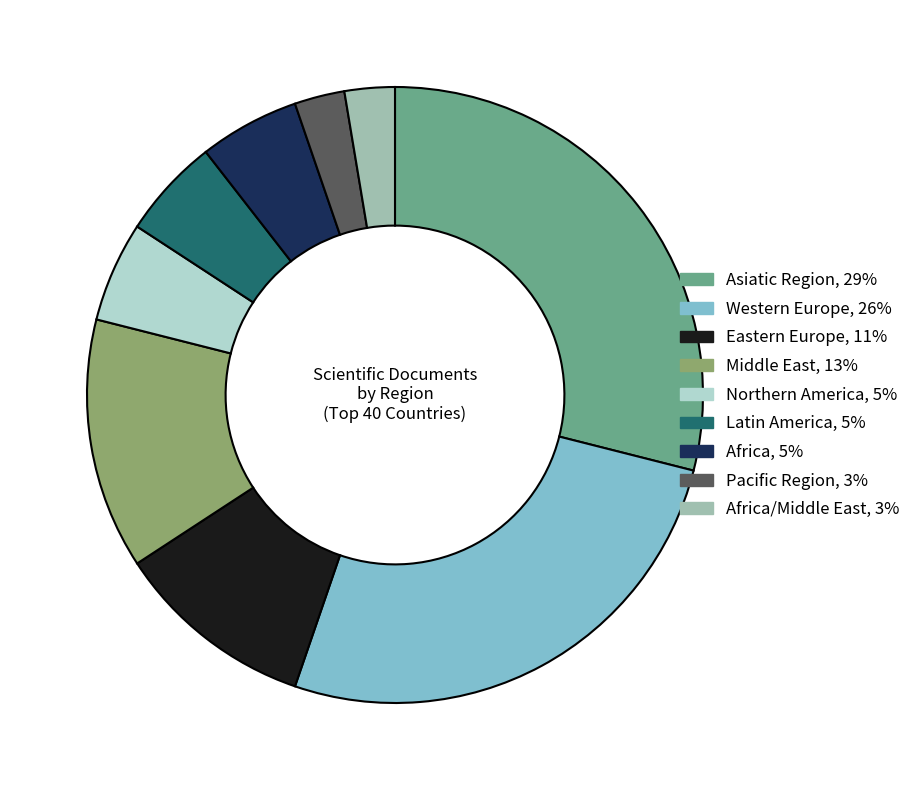

Is there any slice that represents more than half of the pie?

No